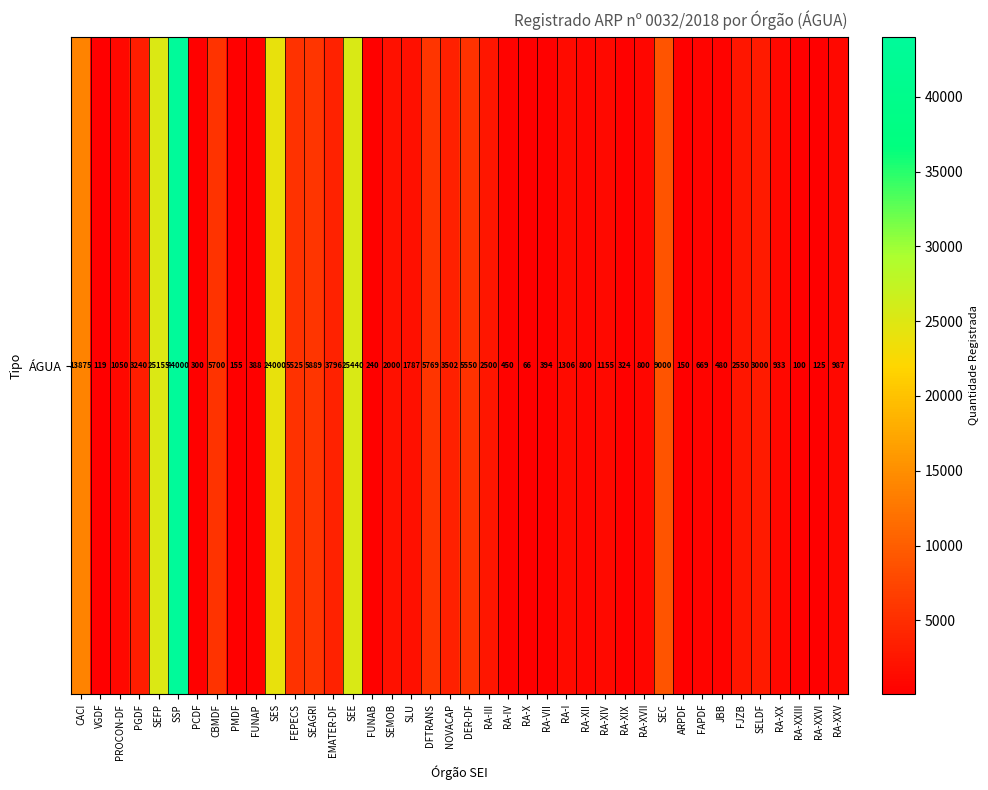

Read the value at RA-X, to the nearest 10.

70